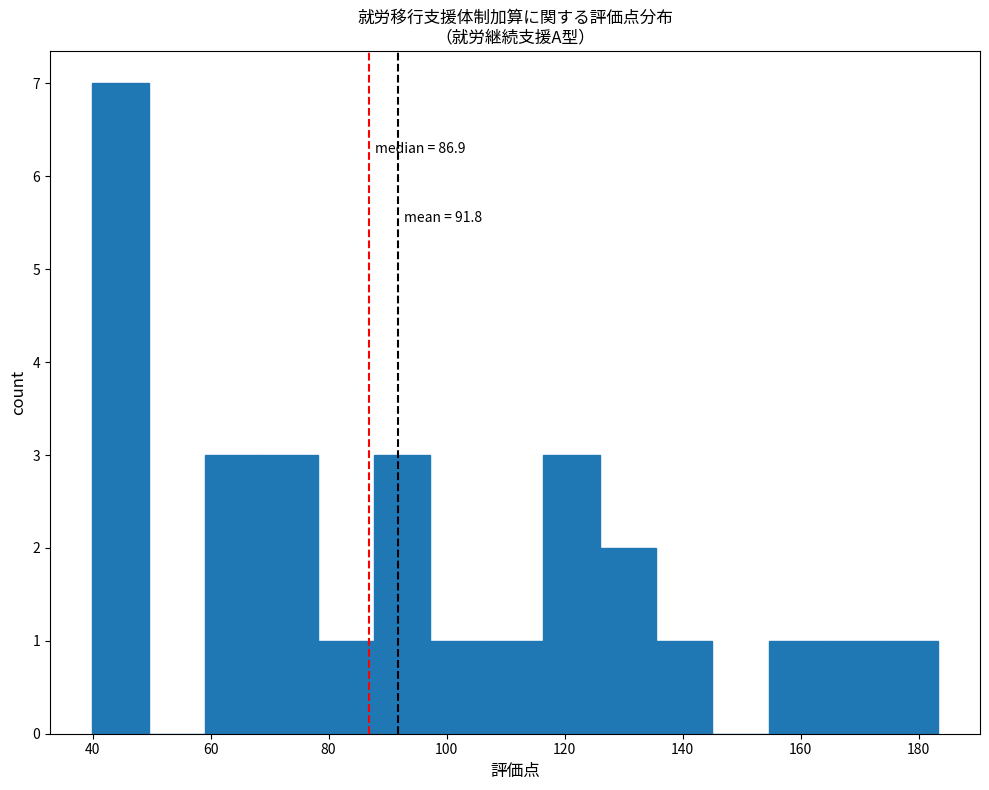

Over which range of the x-axis is the bar tallest?

40 to 50